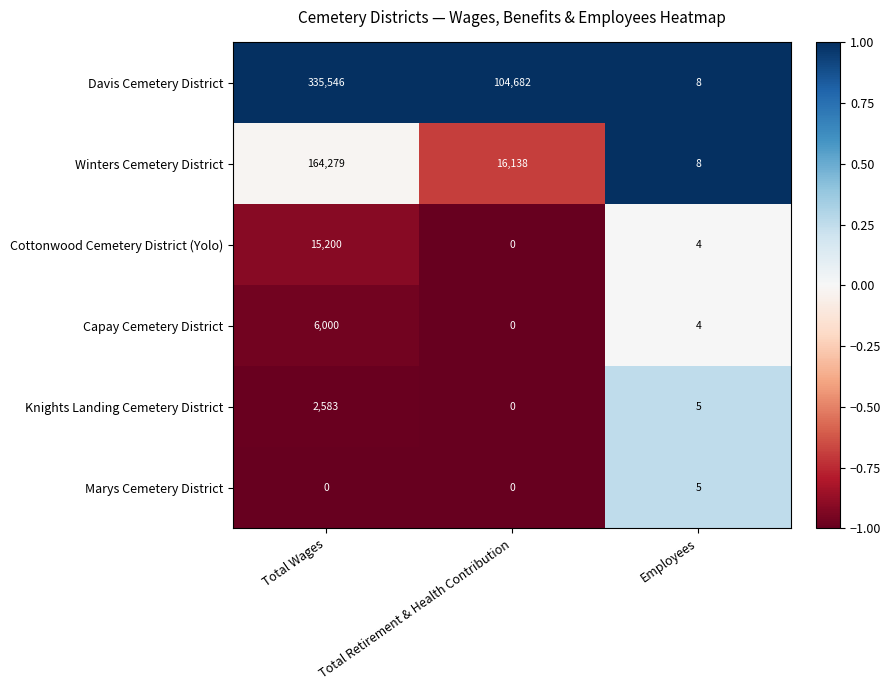

List the series in order of their peak value, highest first.

Davis Cemetery District, Winters Cemetery District, Cottonwood Cemetery District (Yolo), Capay Cemetery District, Knights Landing Cemetery District, Marys Cemetery District